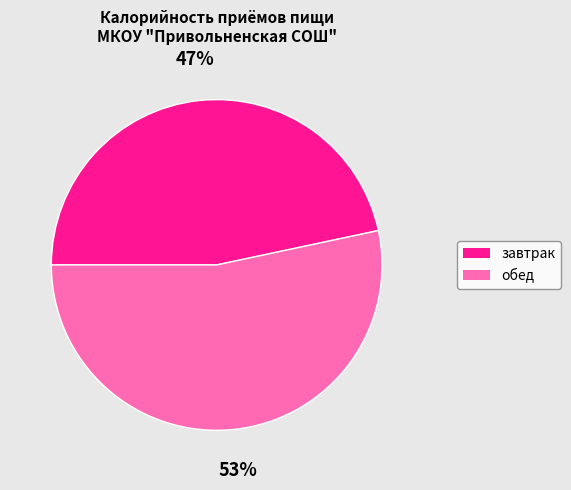

To the nearest percent, what is the average slice percentage?

50%